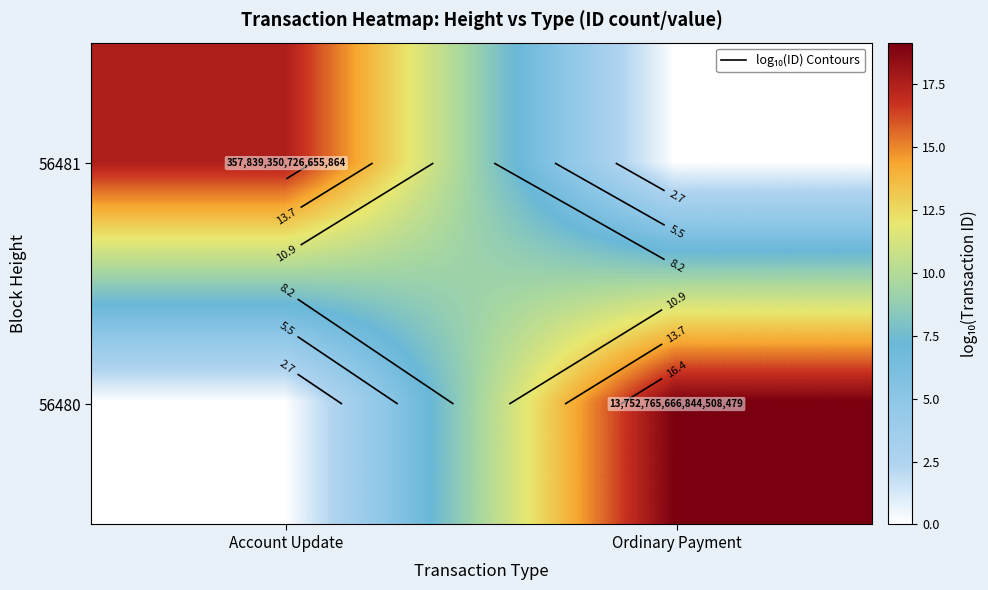

List the series in order of their peak value, highest first.

56480, 56481